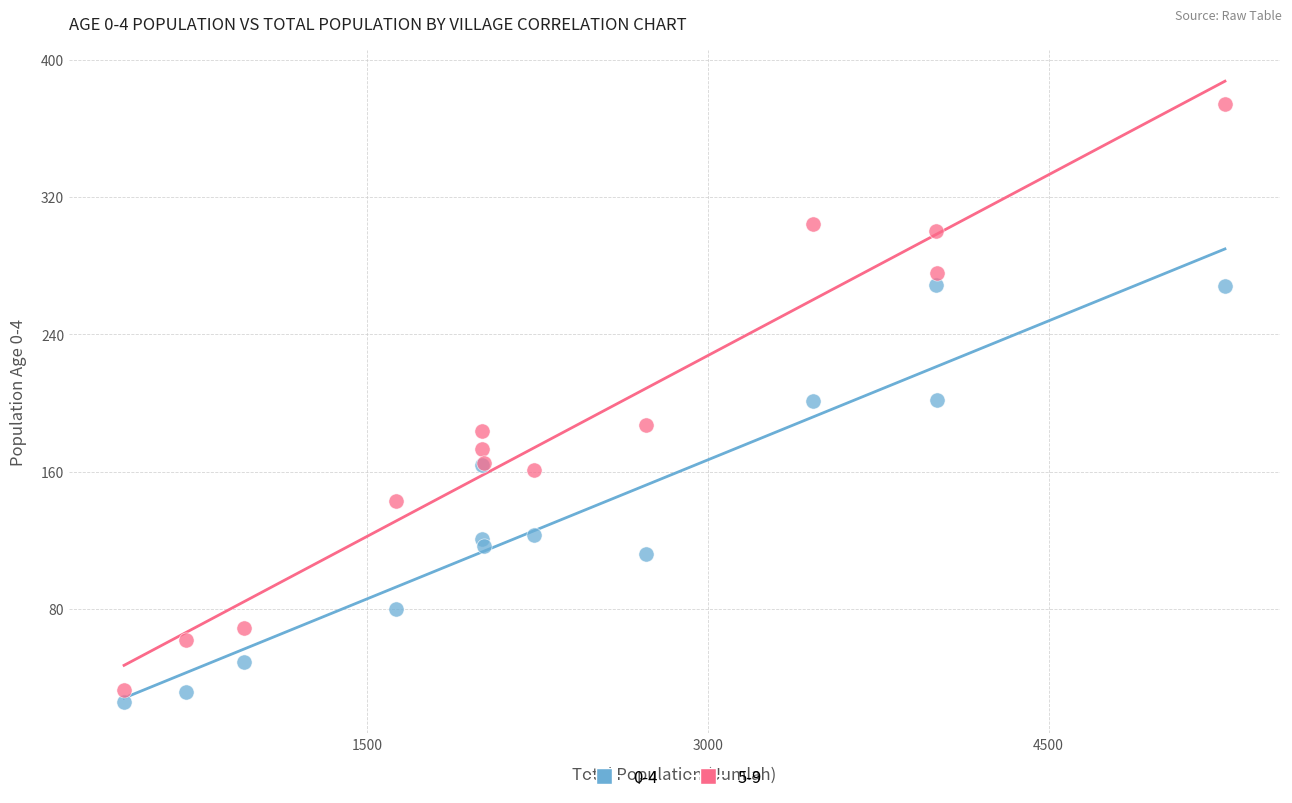

What is the X range (max minus min) for the scatter plot?

4845